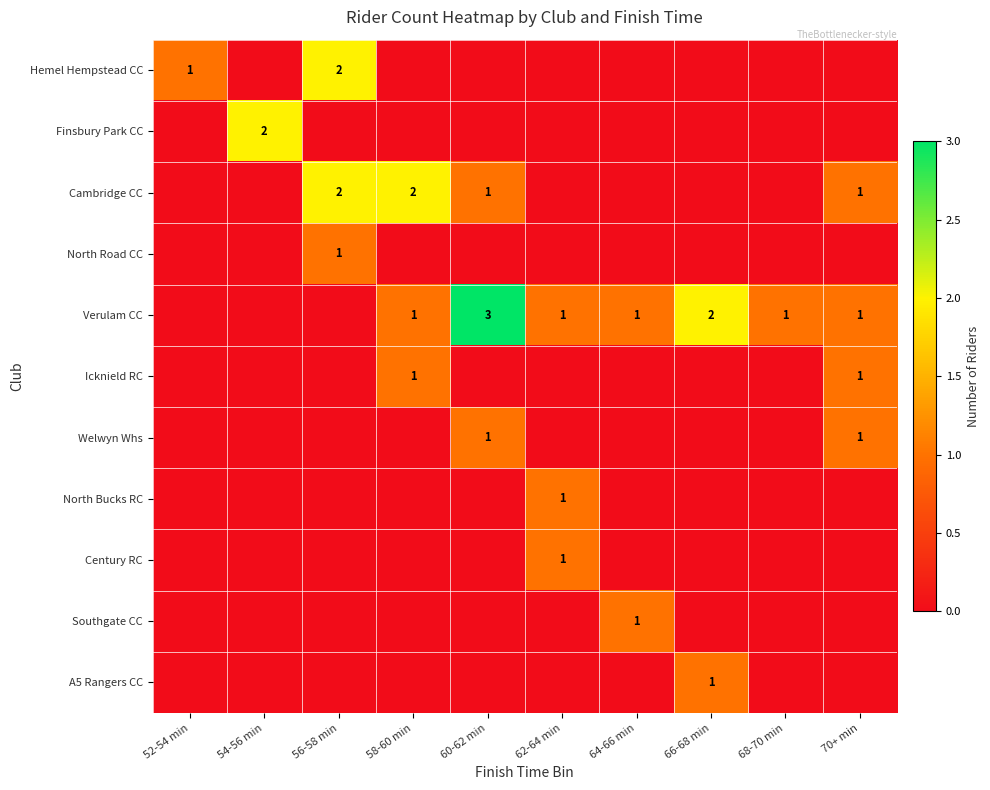

The value of North Bucks RC at 62-64 min is 1. True or false?

True